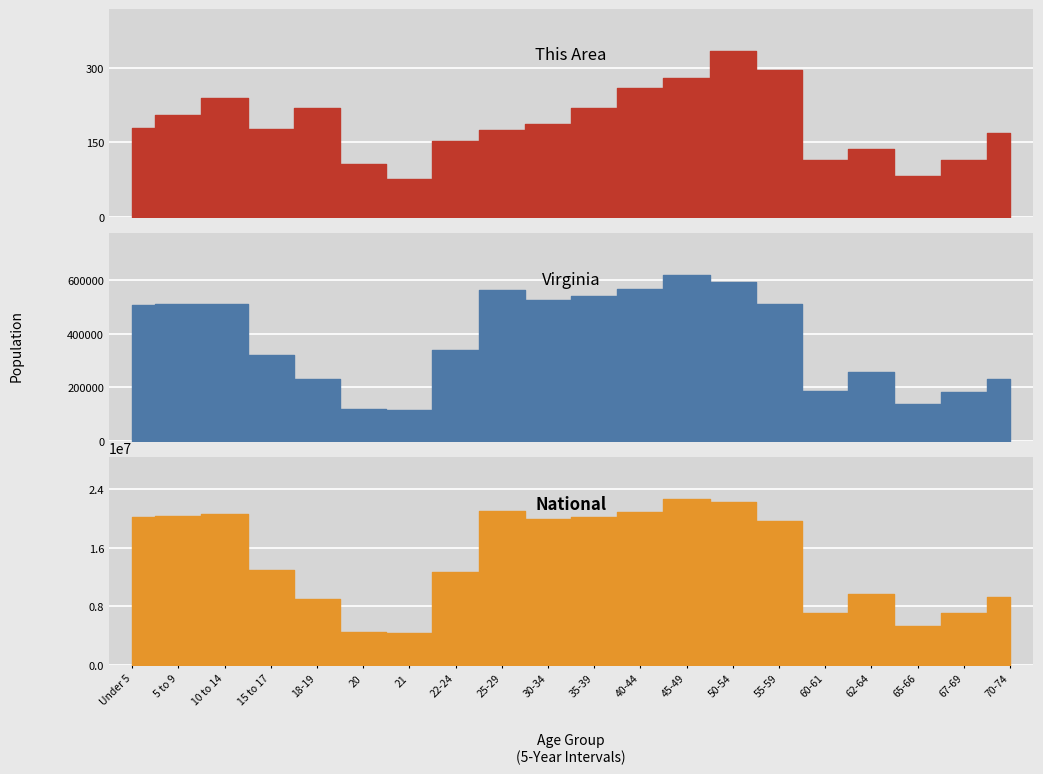

Rank the series at 10 to 14 from highest to lowest value.

National, Virginia, This Area